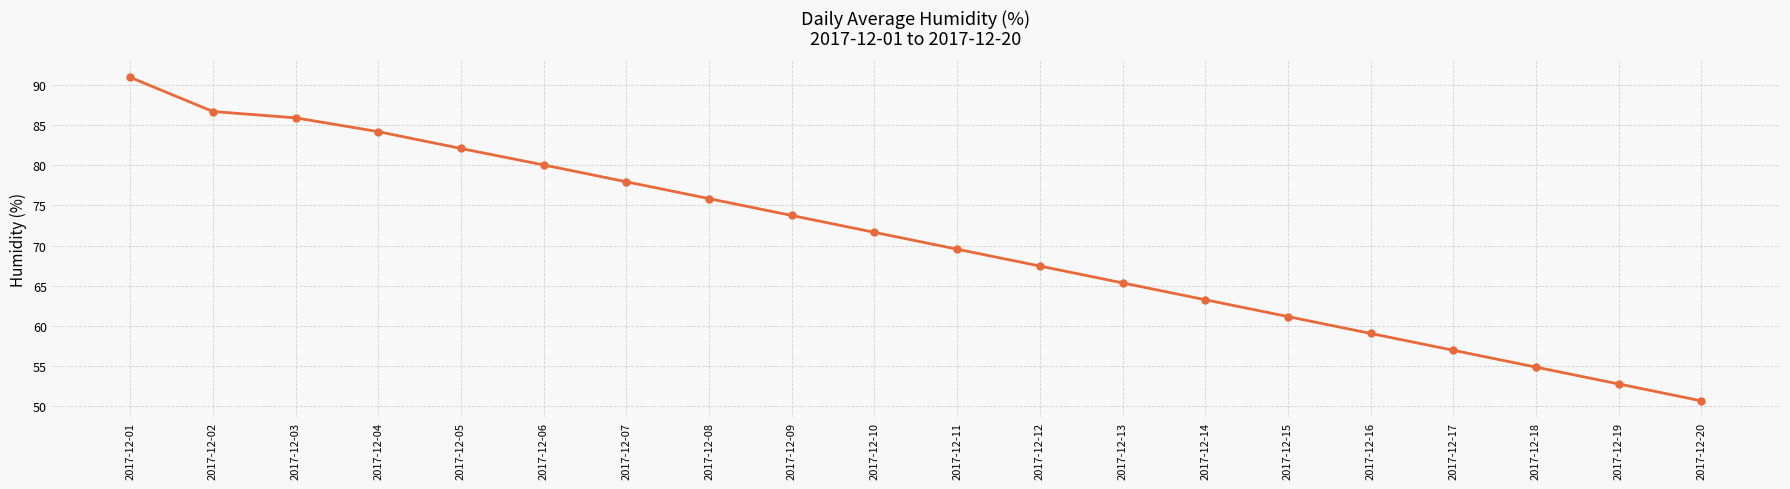

What is the difference between the second highest and minimum values?

36.1